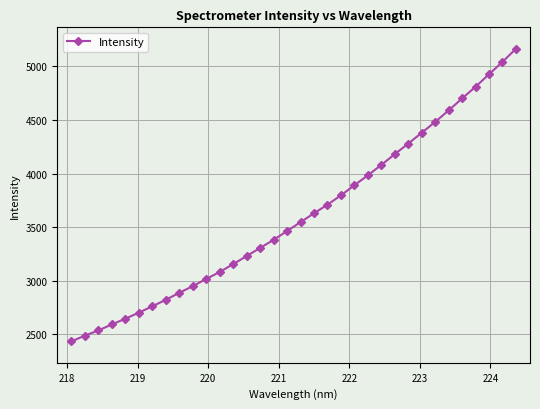

What is the value of the 12th point from the left?

3081.6